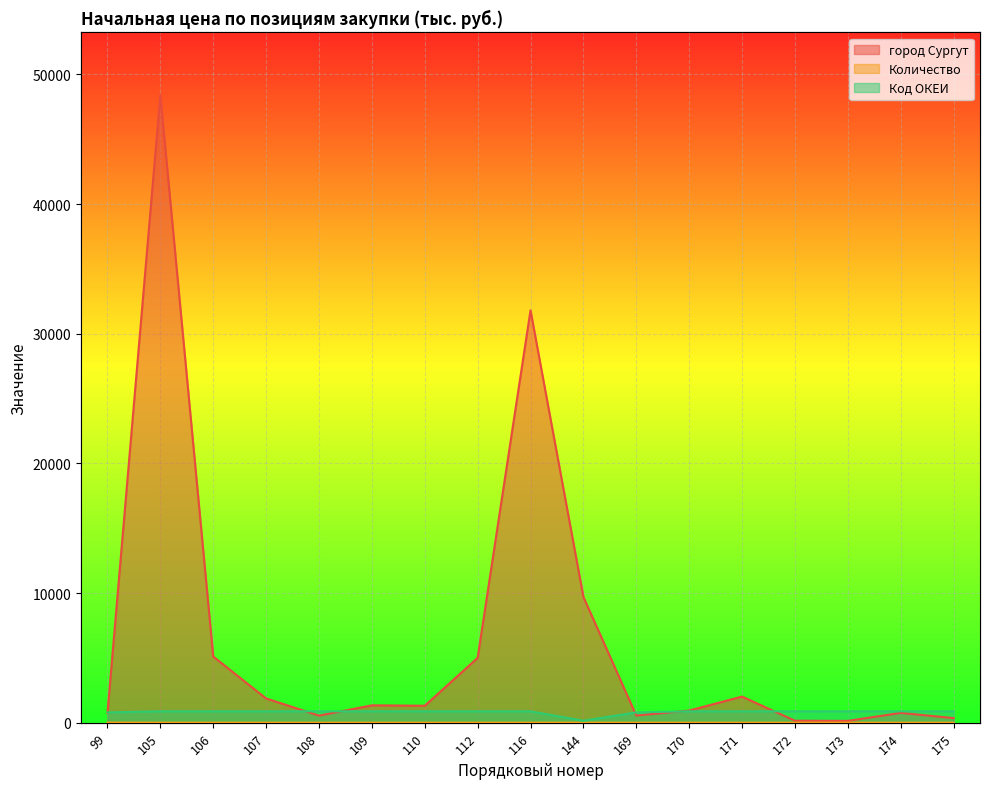

Which series has the largest total across all categories?

город Сургут